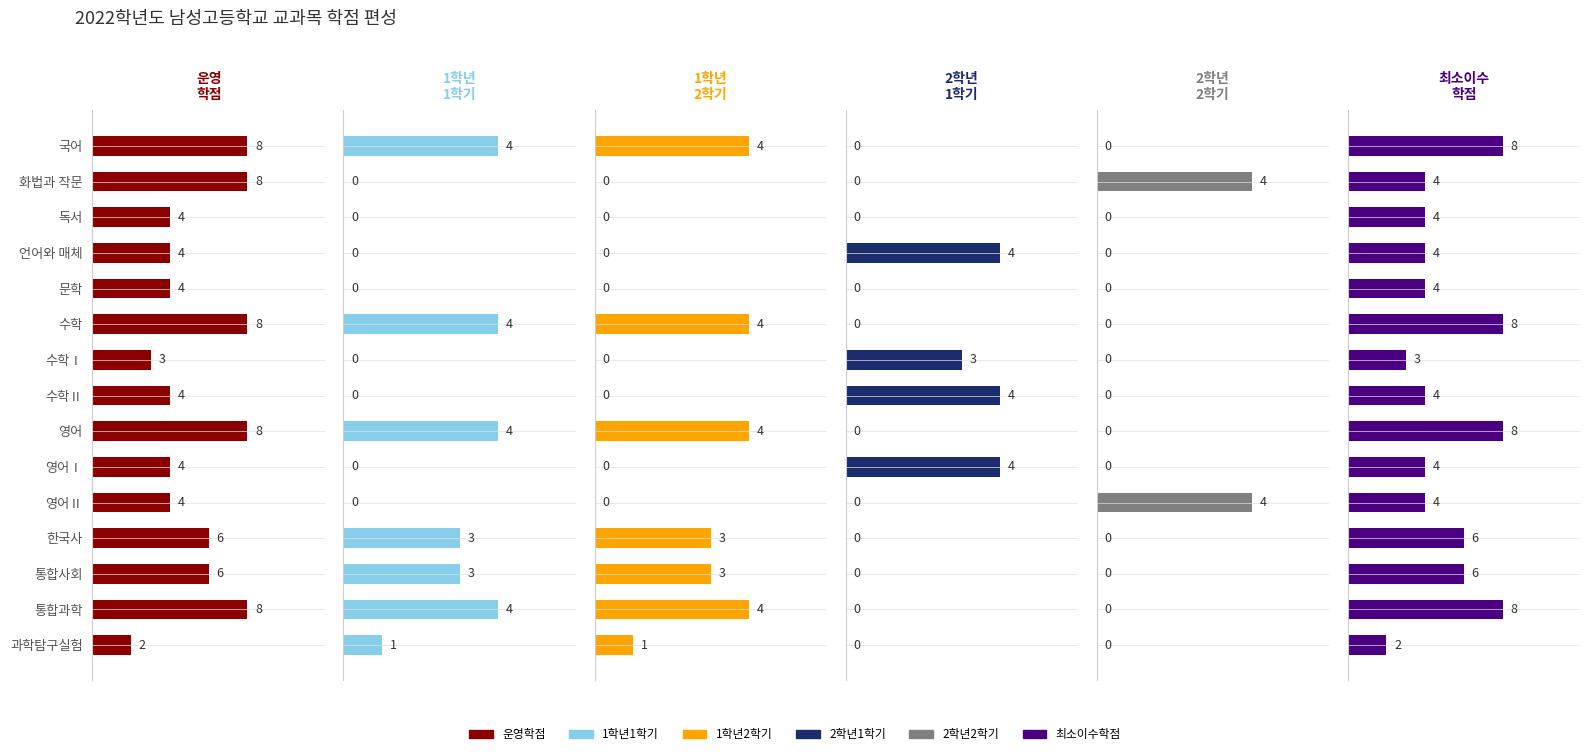

Is the value of 2학년2학기 at 언어와 매체 greater than the value of 최소이수학점 at 영어Ⅰ?

No